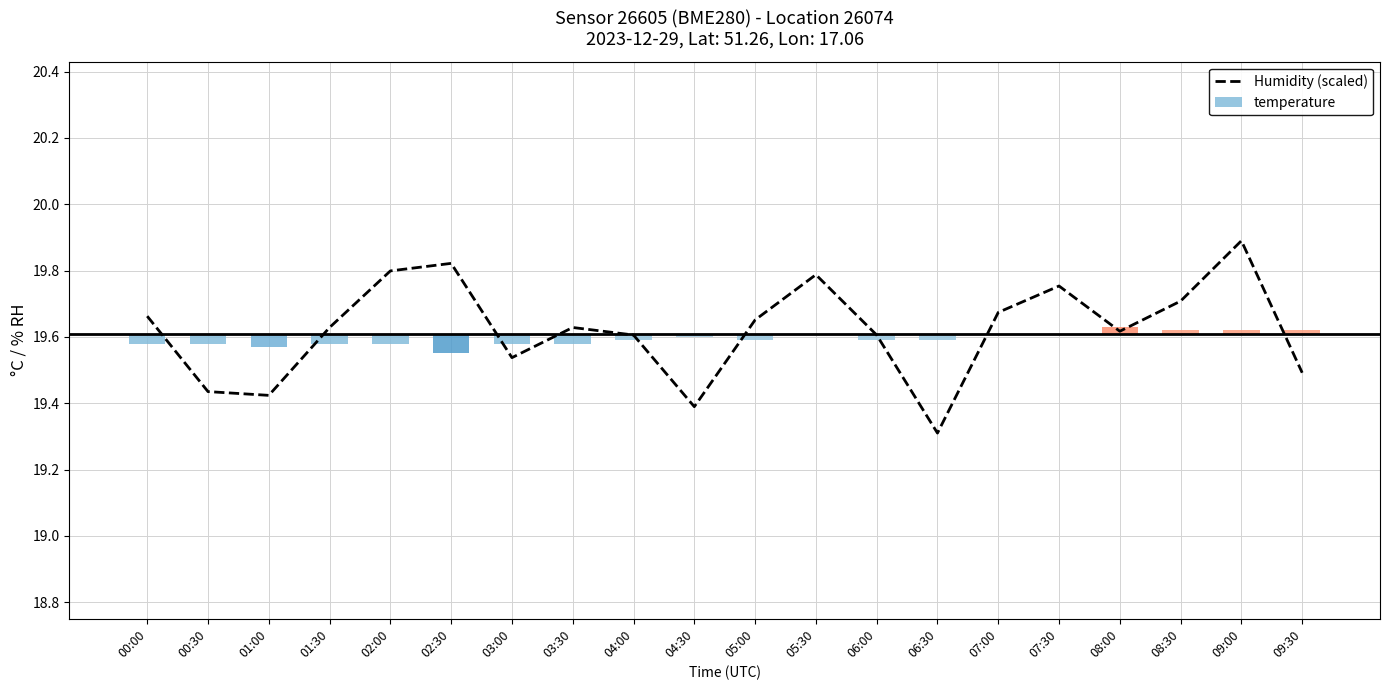

Rank the categories by value from highest to lowest.

09:00, 02:30, 02:00, 05:30, 07:30, 08:30, 07:00, 00:00, 05:00, 01:30, 03:30, 08:00, 04:00, 06:00, 03:00, 09:30, 00:30, 01:00, 04:30, 06:30